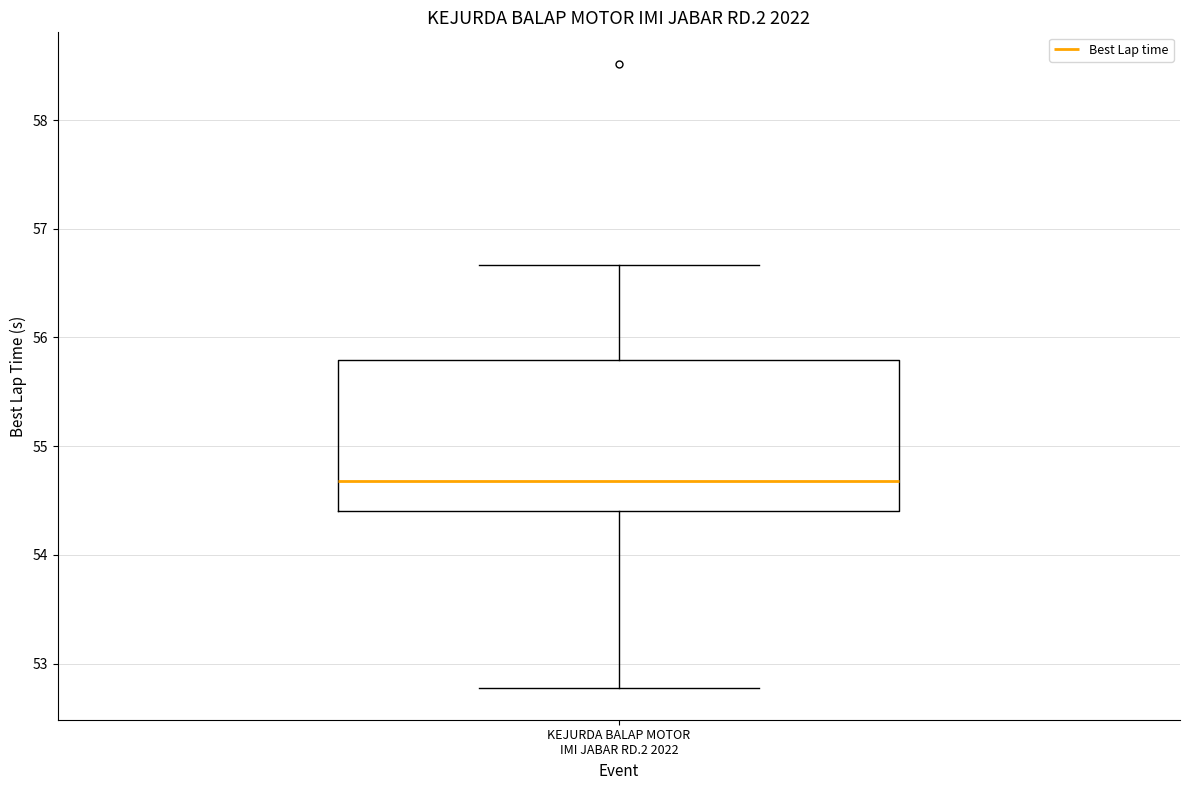

Transcribe this box plot: give where the median line is, the range the box spans, and where the two whiskers end, as read against the y-axis. The values are not printed on the chart, so give them approximately, as read against the axis.

median 54.7, box 54.4 to 55.8, whiskers 52.8 to 56.7